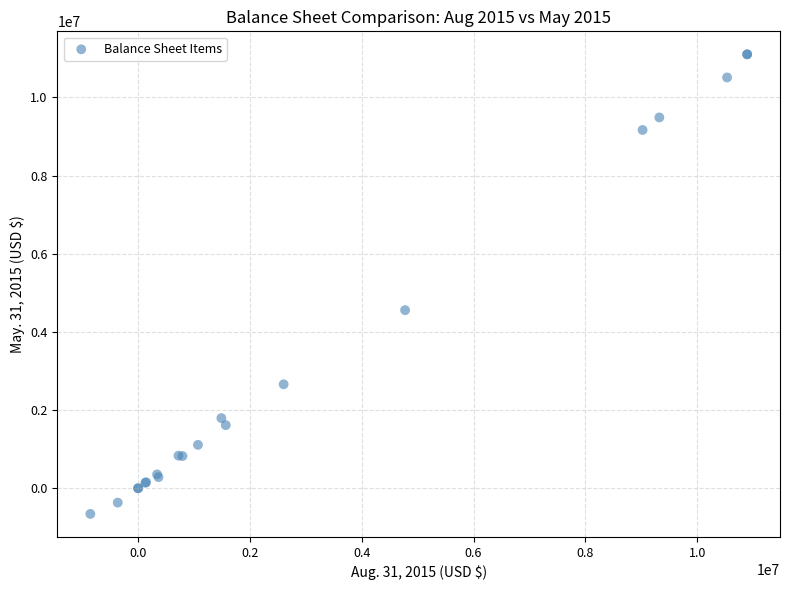

What Y value in the scatter plot is closest to 5224080?

4557567